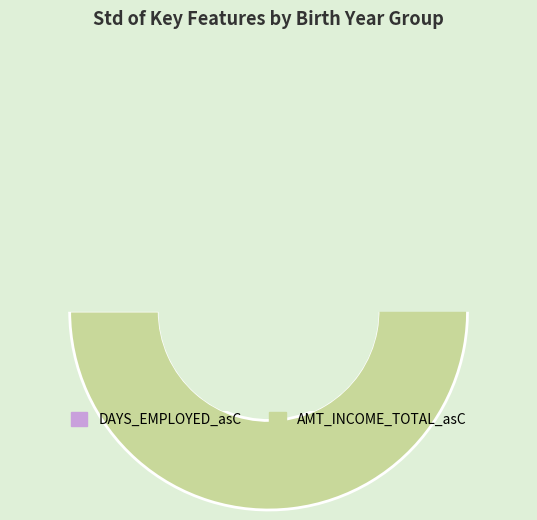

Which category accounts for the majority?

AMT_INCOME_TOTAL_asC